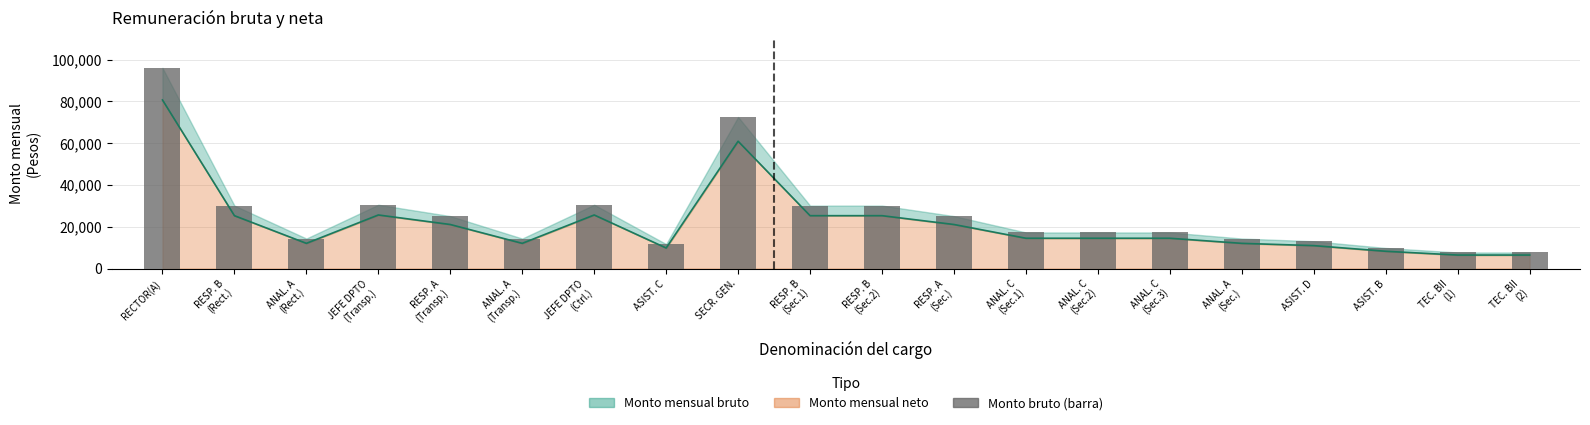

True or false: Monto bruto (barra) has a value of 137626.6 at RECTOR(A).

False